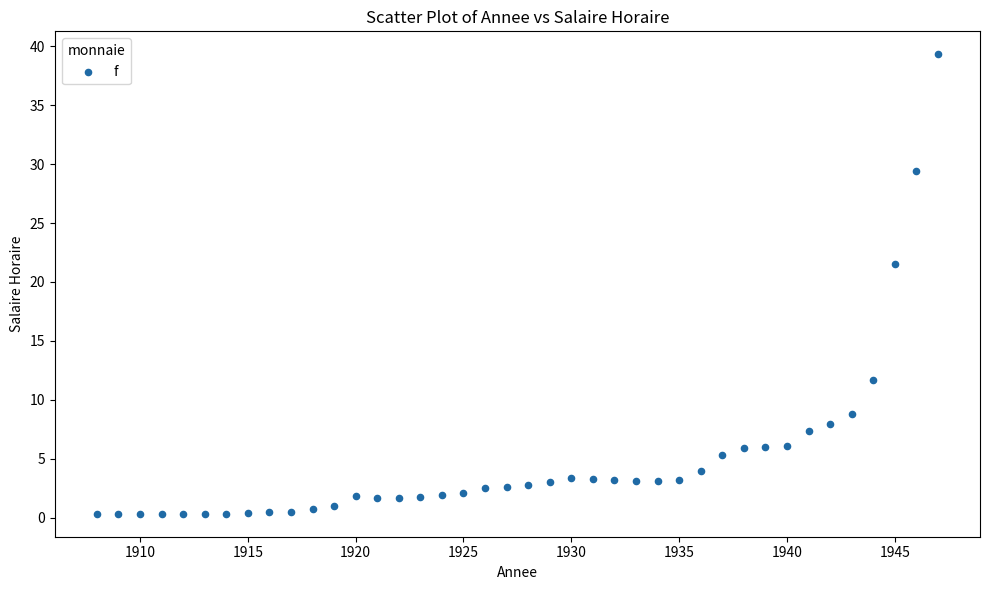

What is the range of Y values (max minus min)?

39.0